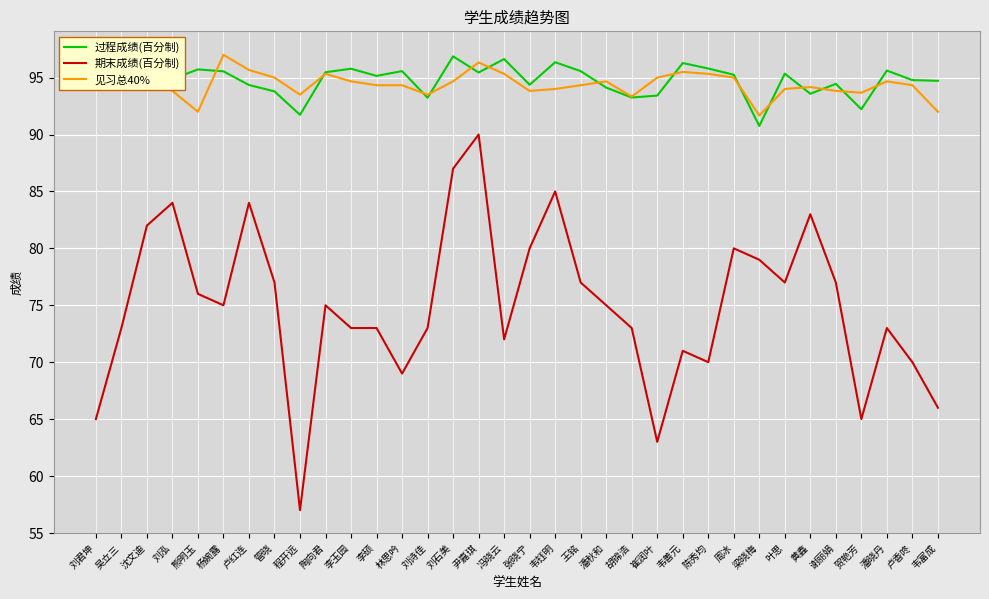

Which series ends up on top after the final intersection of 过程成绩(百分制) and 见习总40%?

过程成绩(百分制)